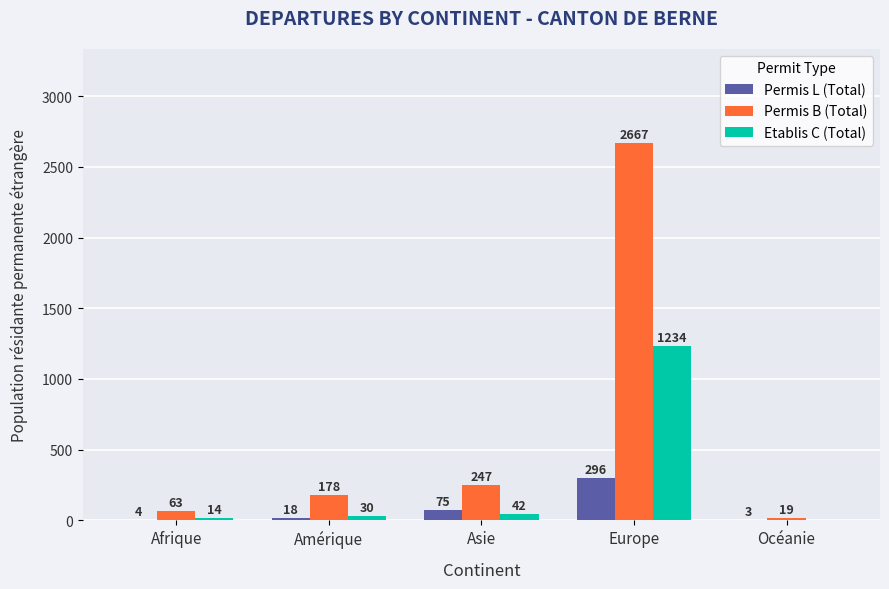

What is the sum of all Etablis C (Total) values?

1320